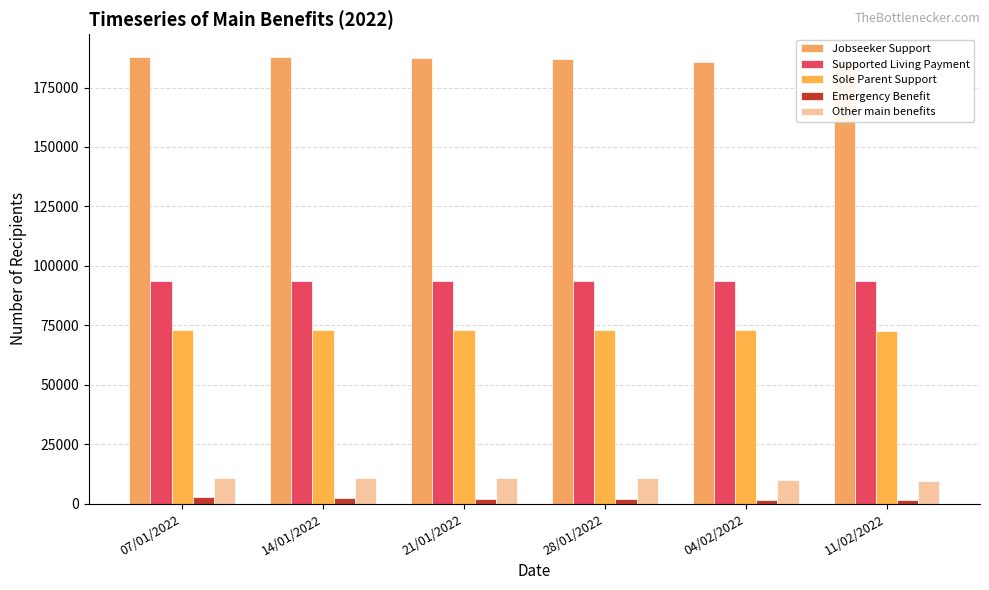

True or false: Emergency Benefit has a value of 1449 at 11/02/2022.

True